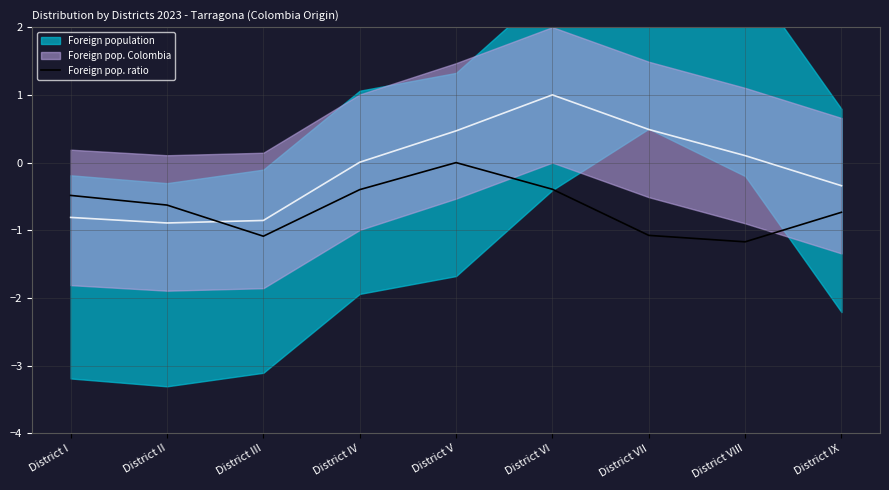

Reading left to right, list all the values displayed in this chart.

District I=-0.5	District II=-0.6	District III=-1.1	District IV=-0.4	District V=0.0	District VI=-0.4	District VII=-1.1	District VIII=-1.2	District IX=-0.7